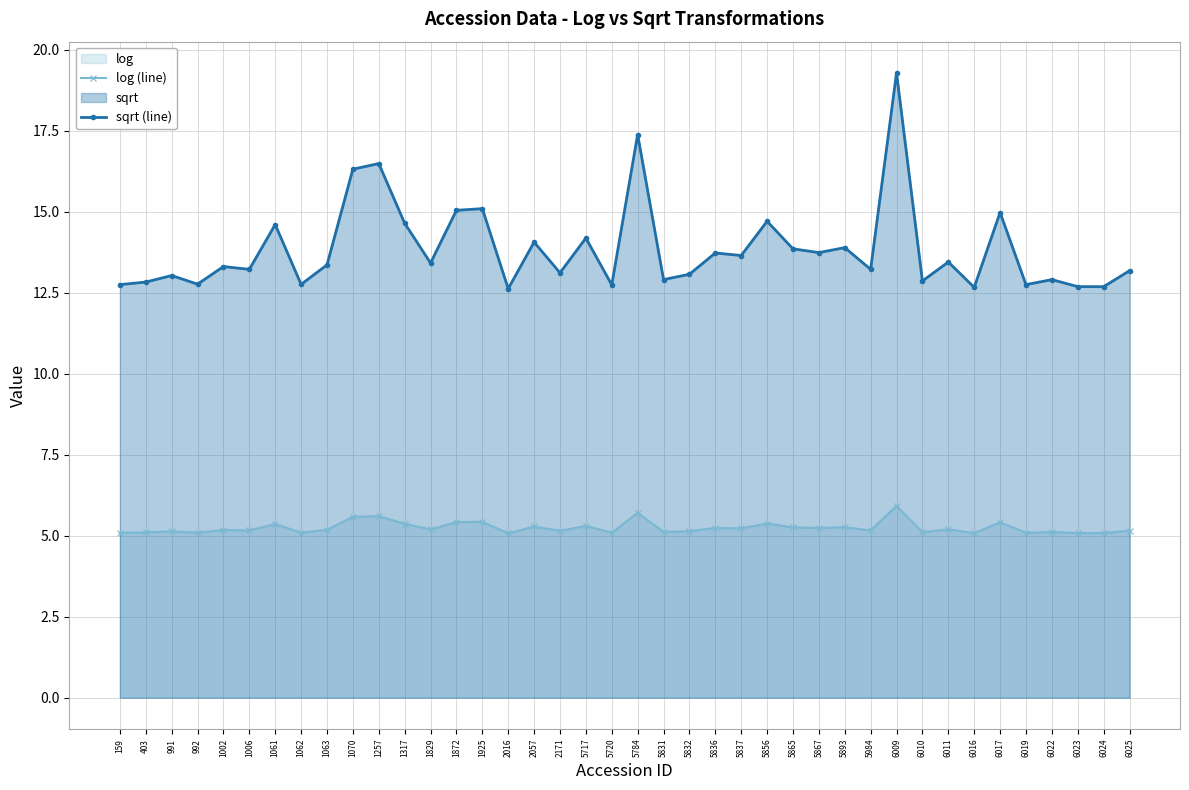

Where does the sqrt (line) series first go above 13?

991